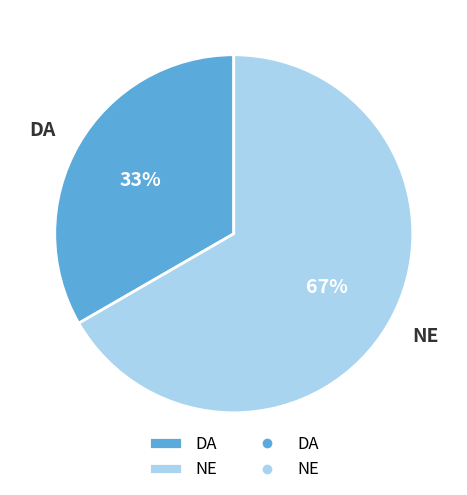

To the nearest percent, what is the average slice percentage?

50%